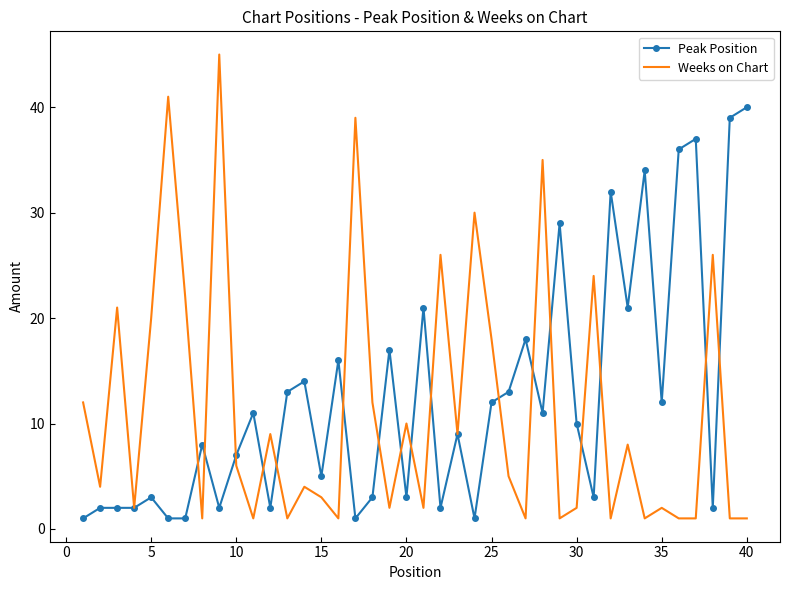

What is the sum of all Weeks on Chart values?

451